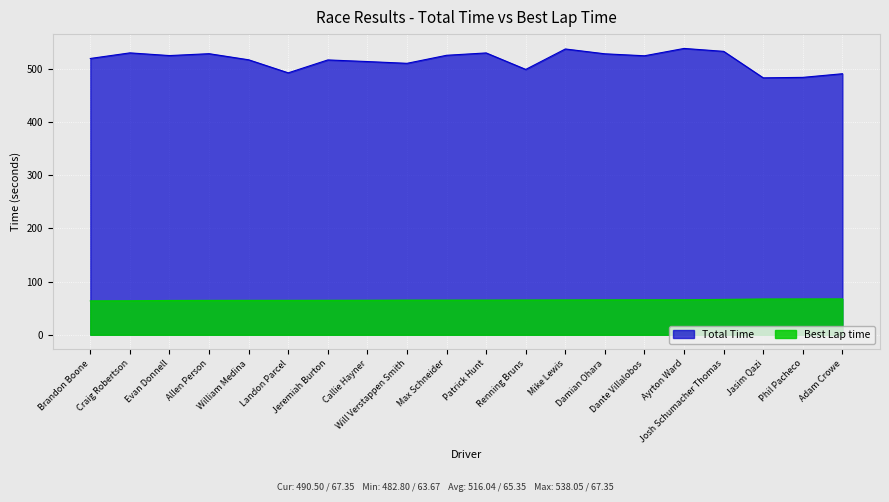

What is the label of the 6th point from the left?

Landon Parcel